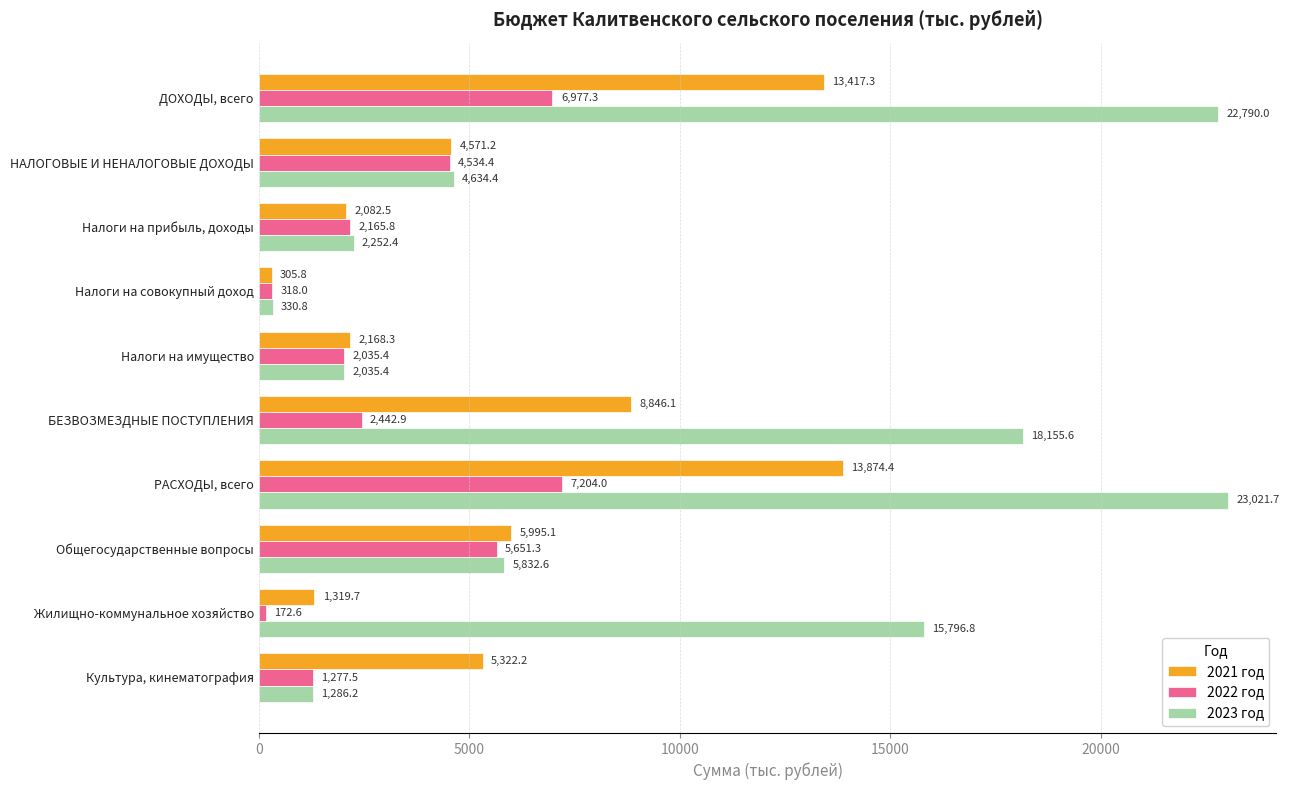

Which series has the largest total across all categories?

2023 год